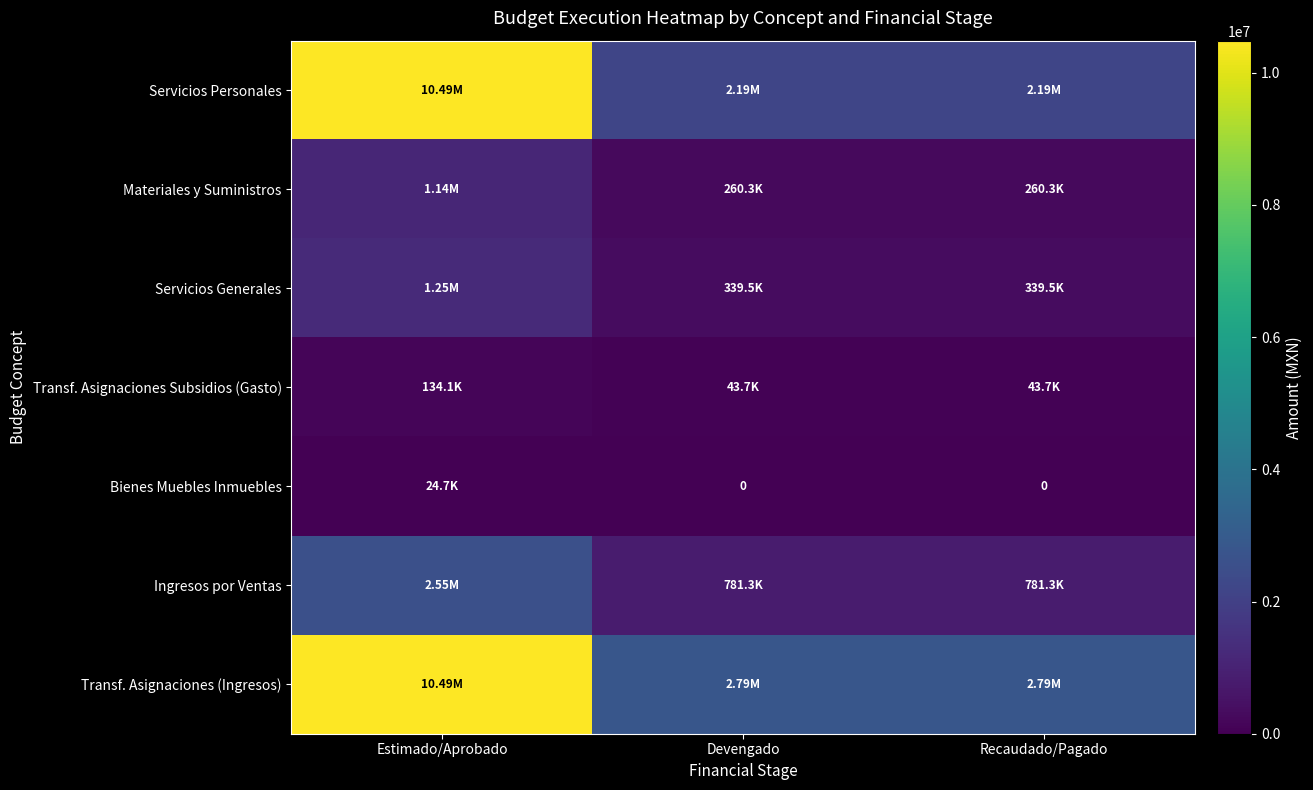

What is the sum of the Bienes Muebles Inmuebles values at Estimado/Aprobado and Devengado?

24677.0